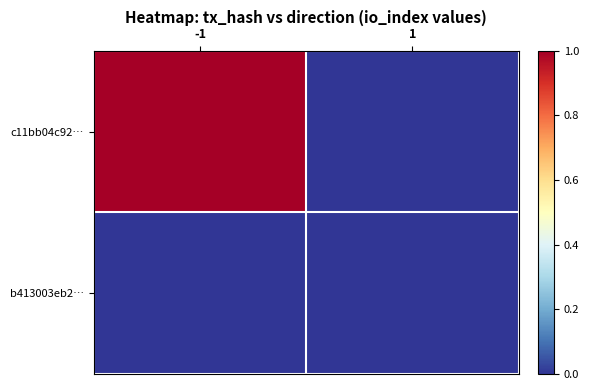

List the series in order of their peak value, lowest first.

b413003eb2…, c11bb04c92…